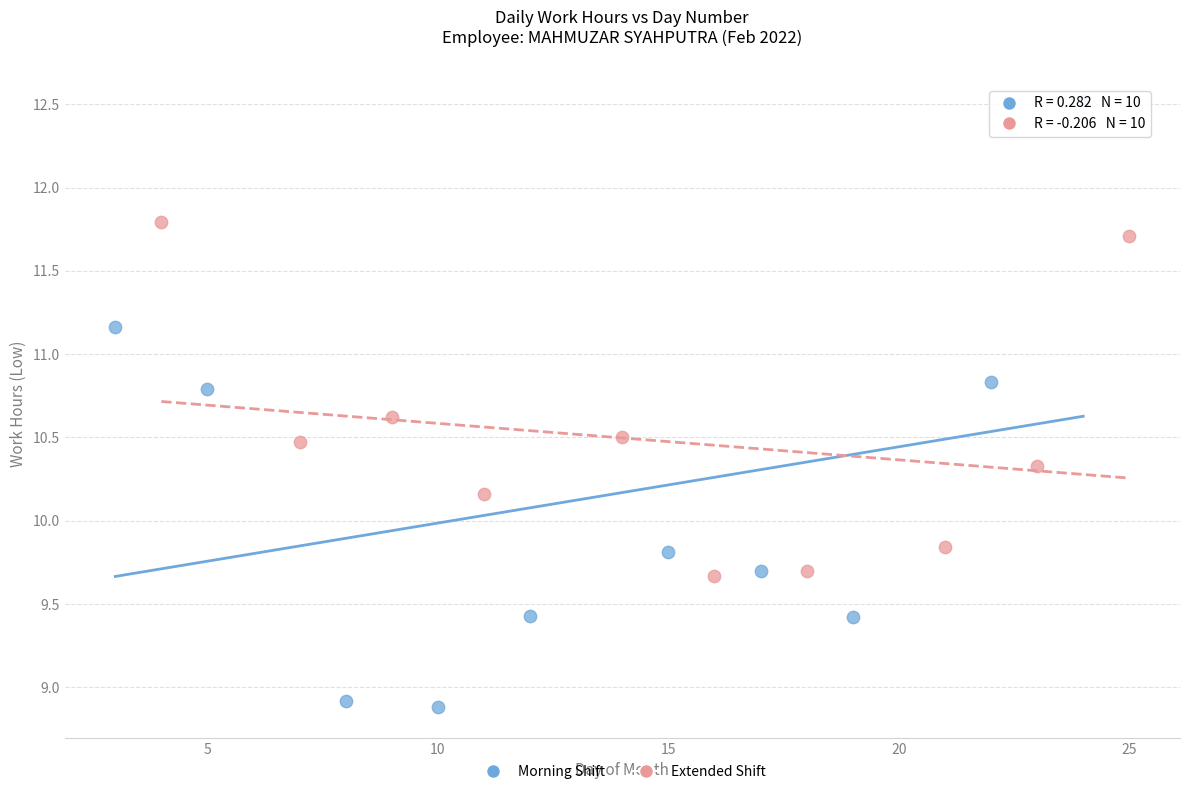

Which series has the largest Y range (max minus min)?

Morning Shift